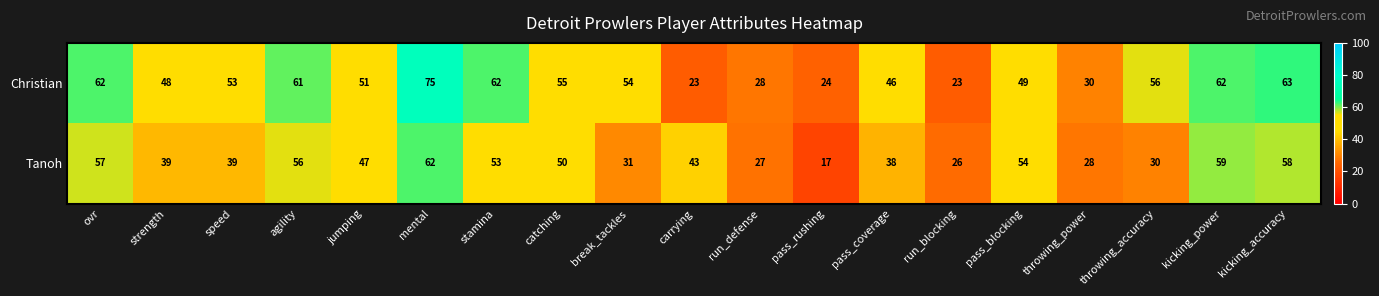

Which series has the largest total across all categories?

Christian